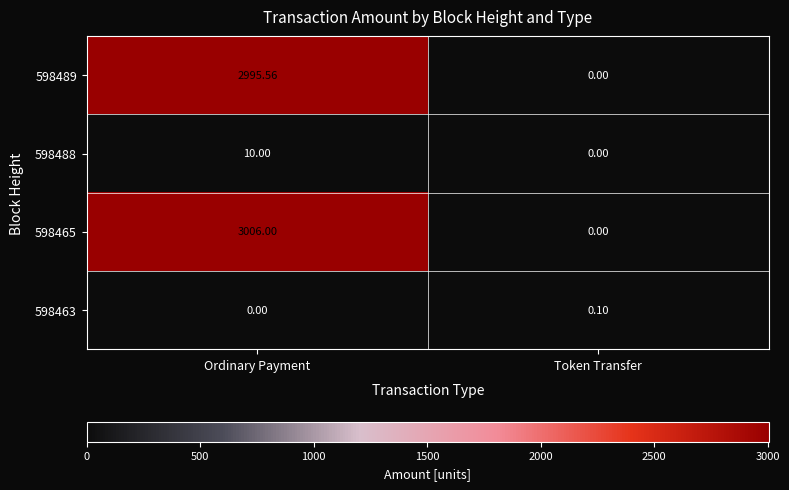

At which category is the sum across all series the highest?

Ordinary Payment